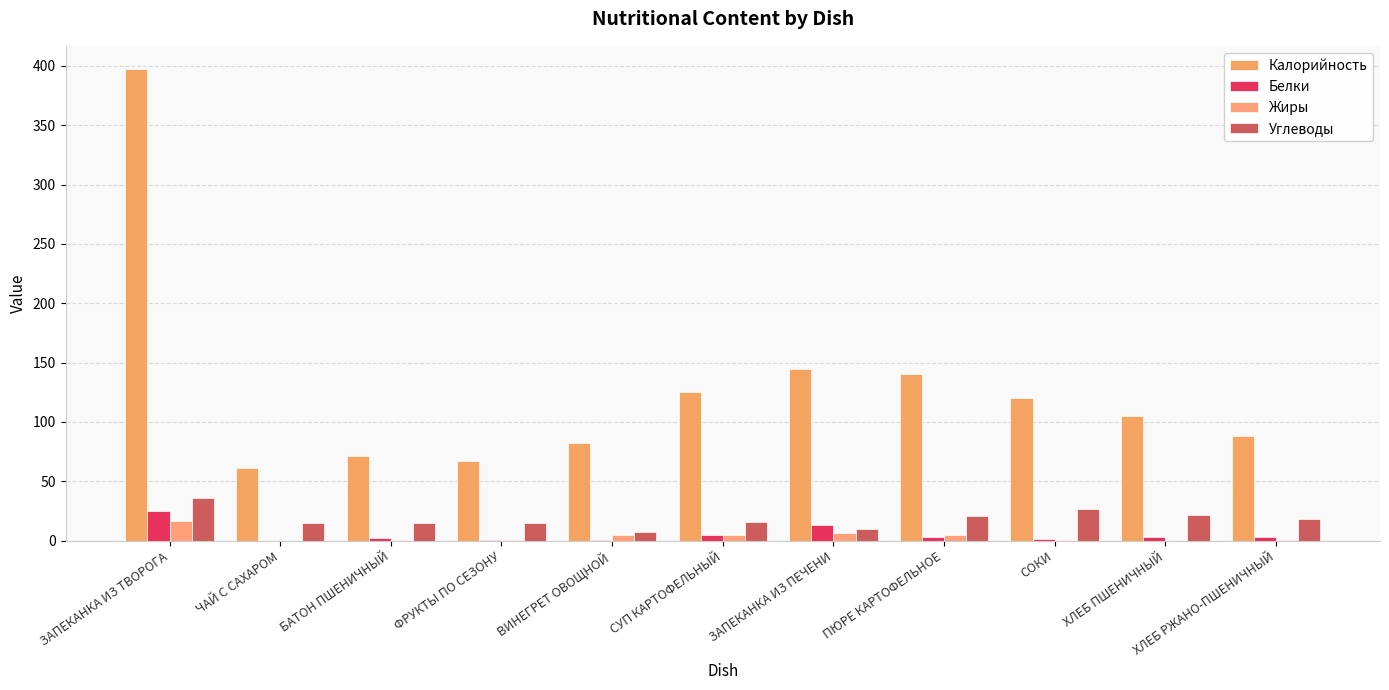

True or false: Белки has a value of 1.4 at СОКИ.

True